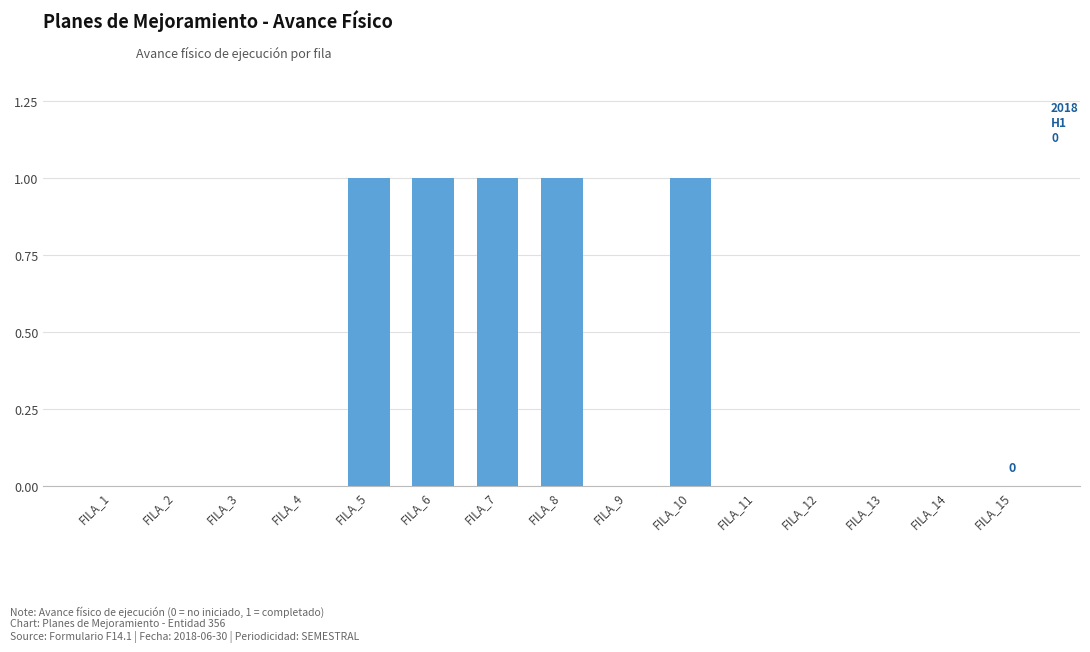

Reading left to right, transcribe all the data shown in this chart.

0	0	0	0	1	1	1	1	0	1	0	0	0	0	0